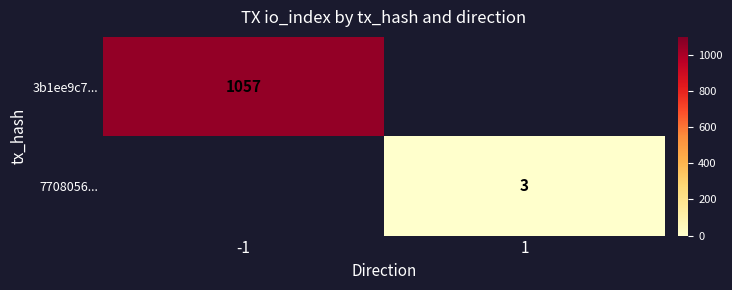

The value of 3b1ee9c7... at -1 is 1614. True or false?

False